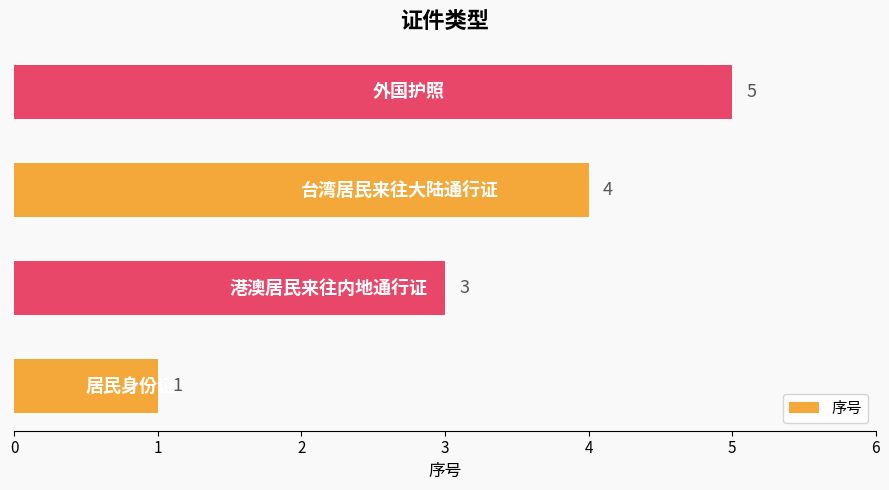

What is the difference between the maximum and minimum values?

4